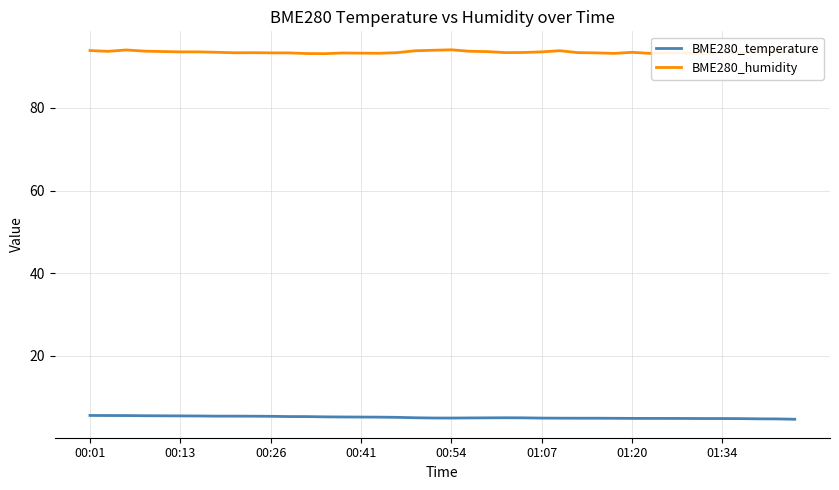

True or false: BME280_temperature and BME280_humidity intersect in this chart.

False